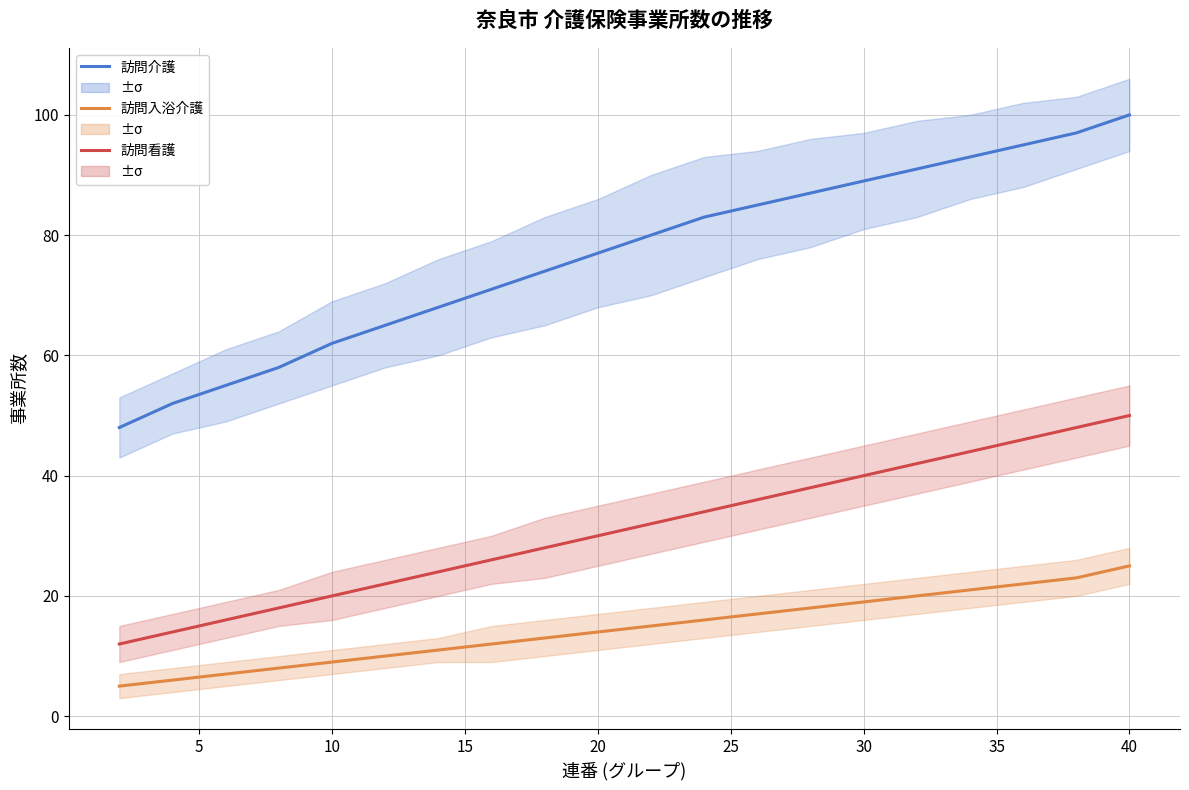

At how many categories does at least one series exceed 84?

8